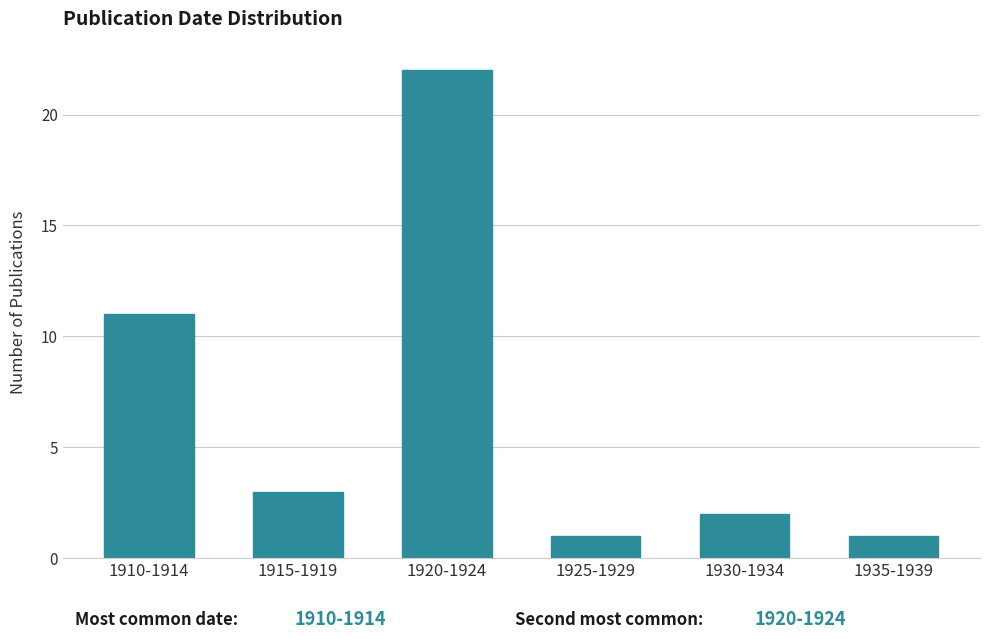

Reading left to right, transcribe all the data shown in this chart.

11	3	22	1	2	1